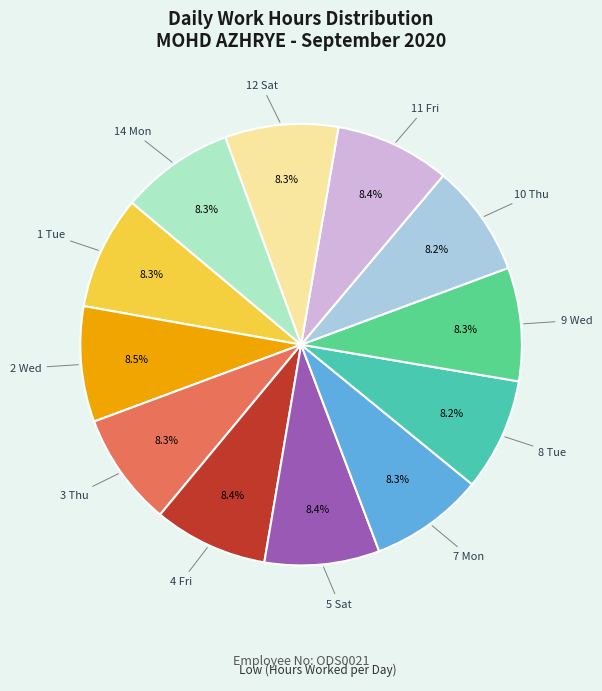

Is there a majority slice in this chart?

No